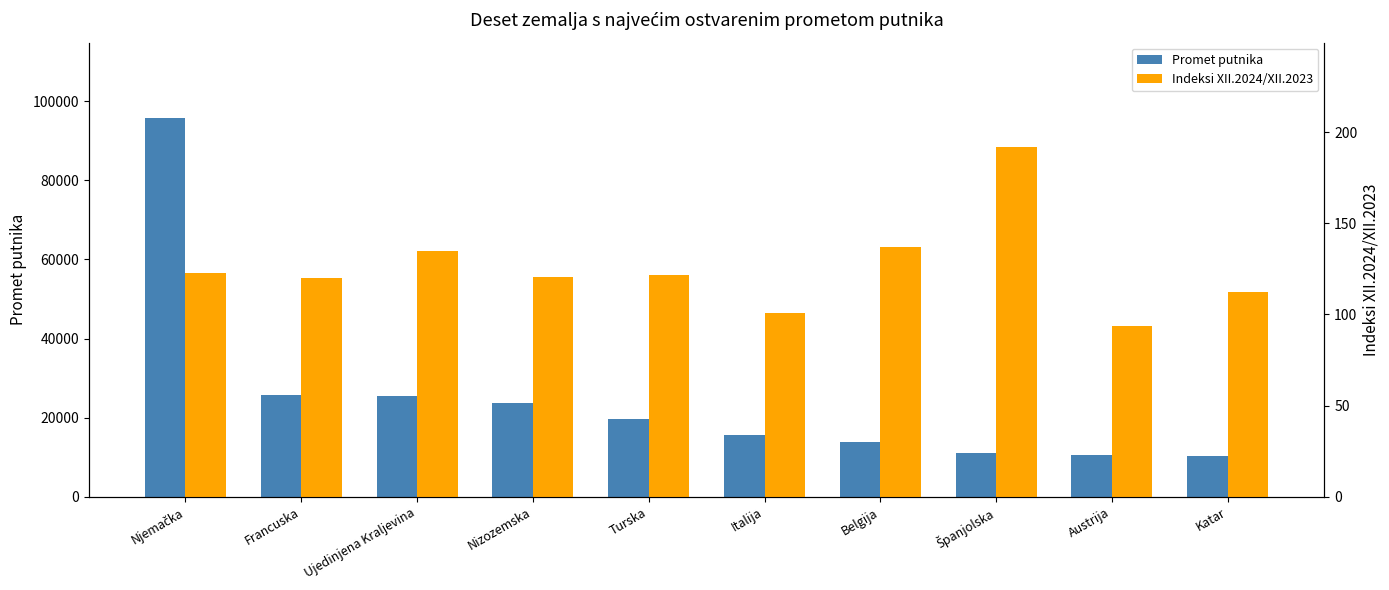

At which label does Promet putnika first exceed 19638?

Njemačka